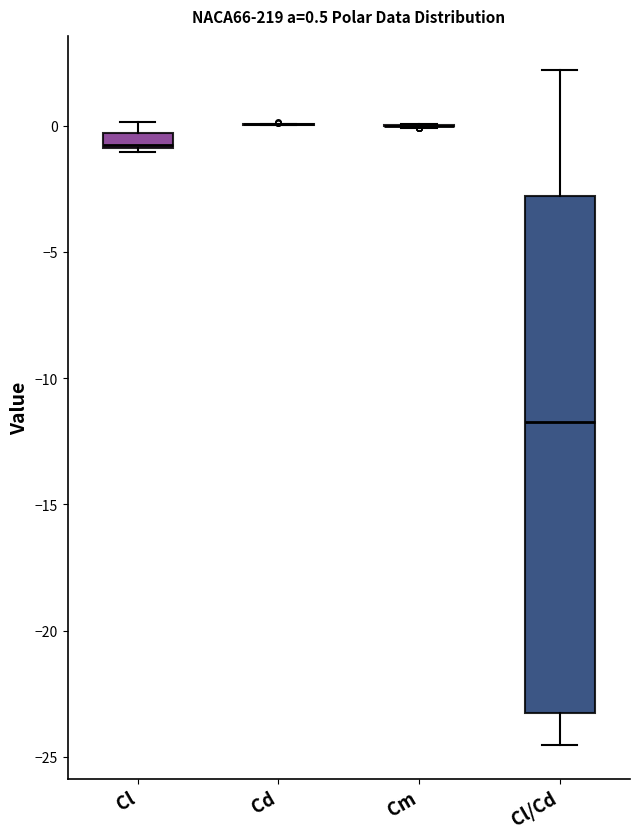

Which box is the tallest, from its lower edge to its upper edge?

Cl/Cd